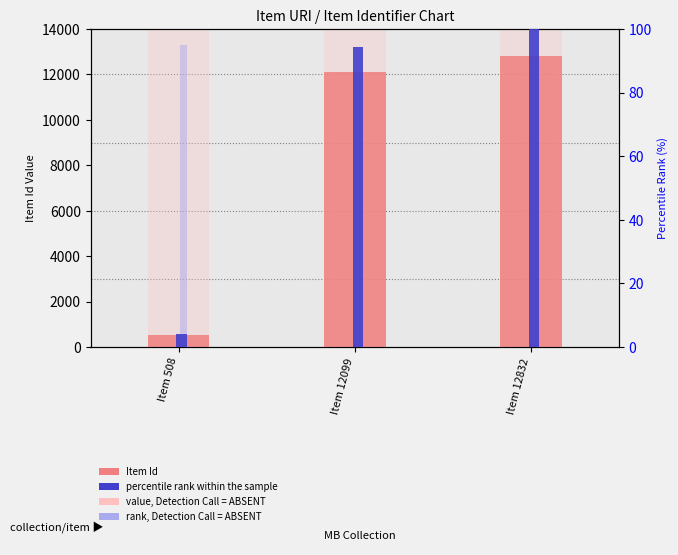

What value does the percentile rank within the sample series have at Item 12832?

100.0